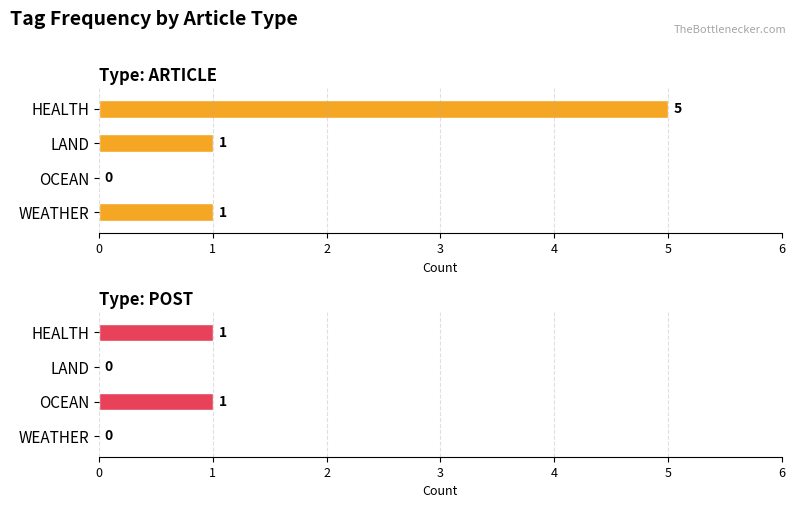

Rank the series at 2 from lowest to highest value.

POST, ARTICLE